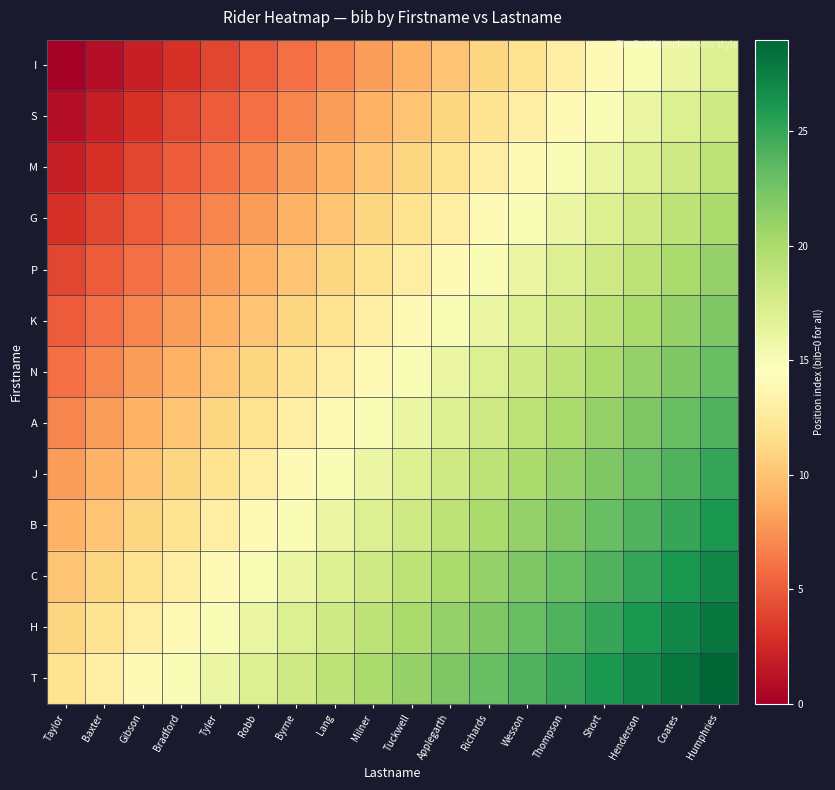

What is the difference between the highest and lowest values at Richards?

12